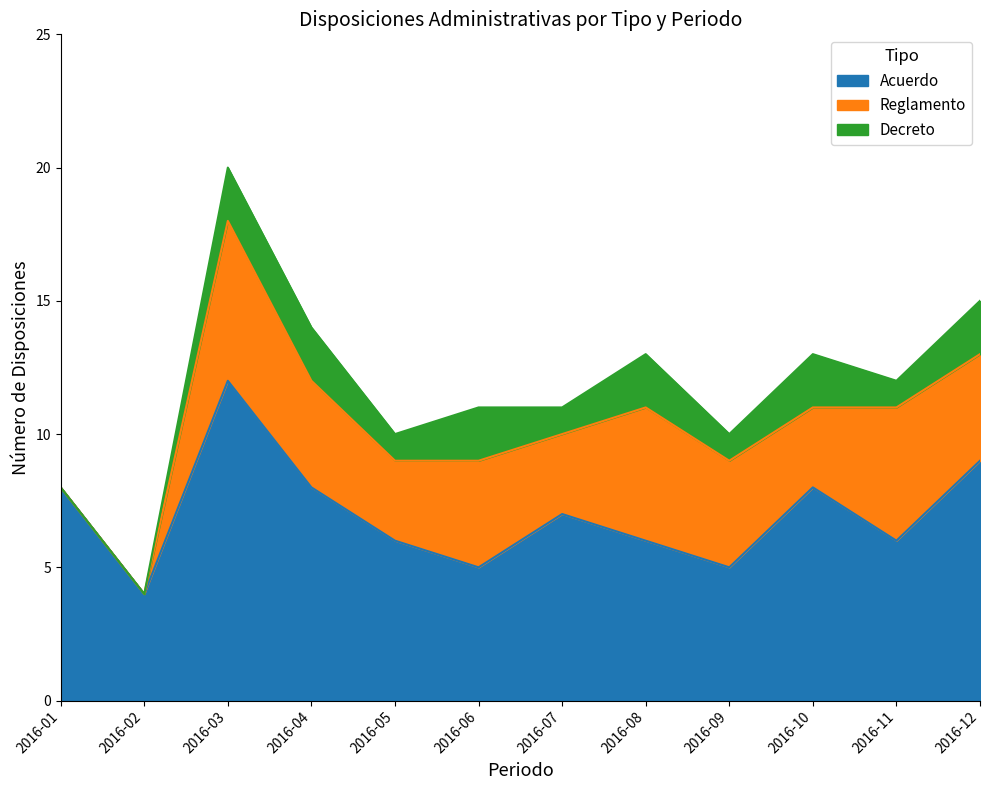

How many lines are shown in the chart?

3